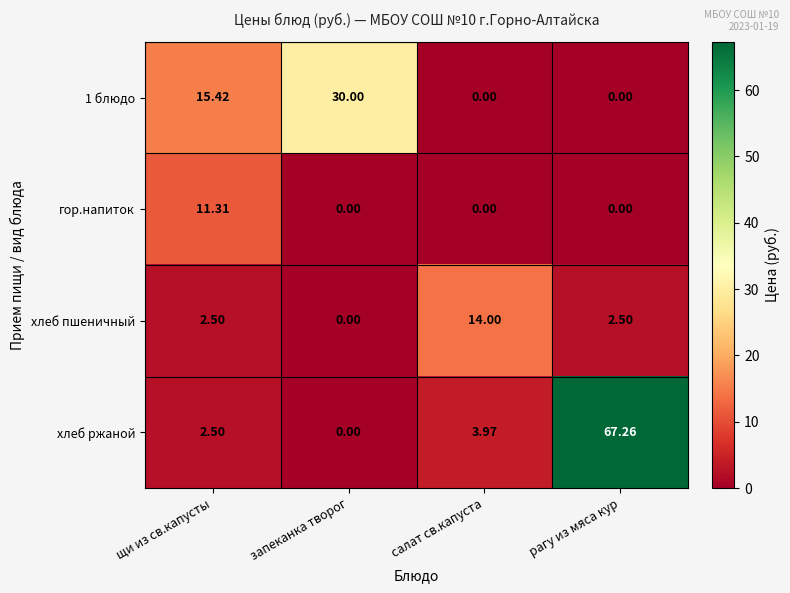

Is the value of хлеб ржаной at салат св.капуста greater than the value of хлеб пшеничный at запеканка творог?

Yes